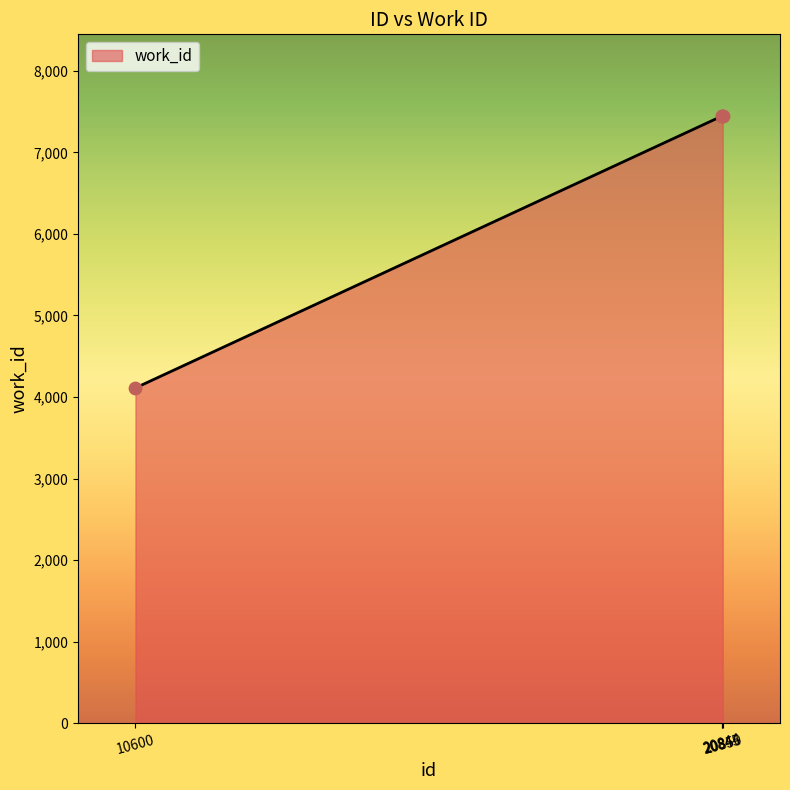

What is the difference between the maximum and minimum values?

3336